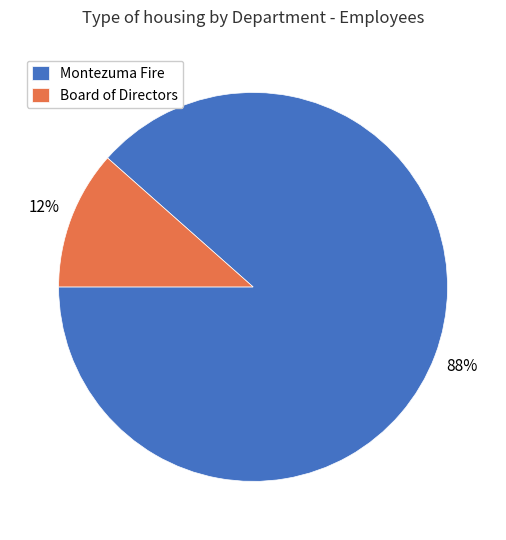

To the nearest percent, what is the combined percentage of Board of Directors and Montezuma Fire?

100%